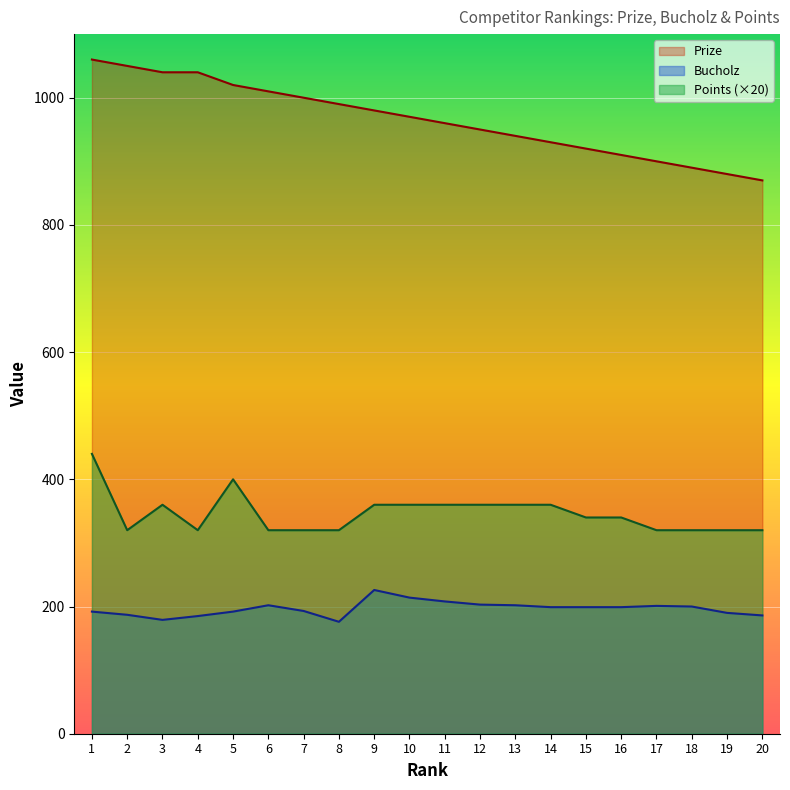

How many data points in Prize are less than 970?

10